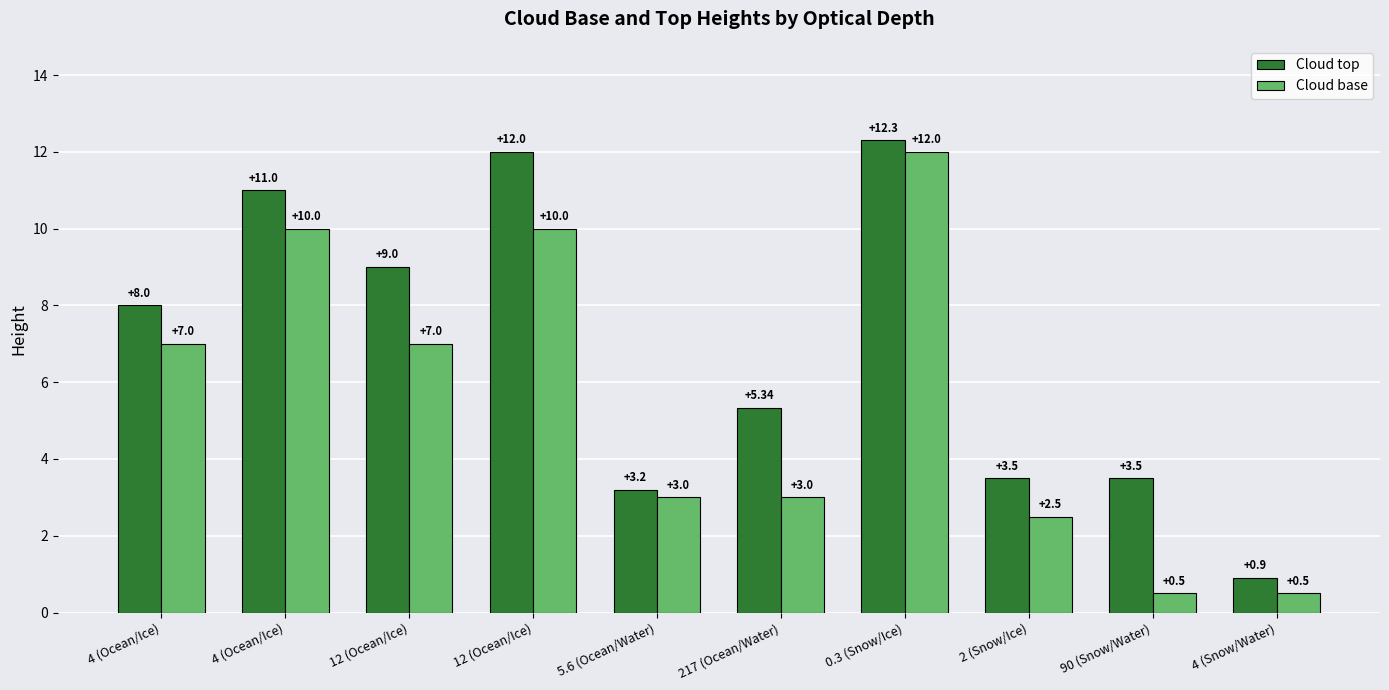

Which category has the highest value in the Cloud base series?

0.3 (Snow/Ice)